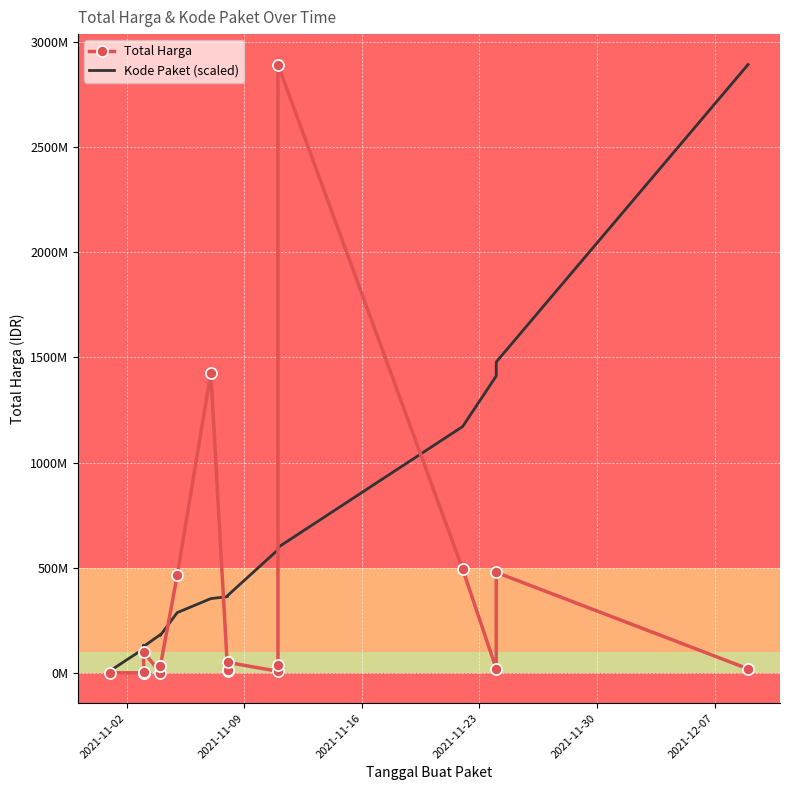

What are all the series names shown in the legend?

Total Harga, Kode Paket (scaled)